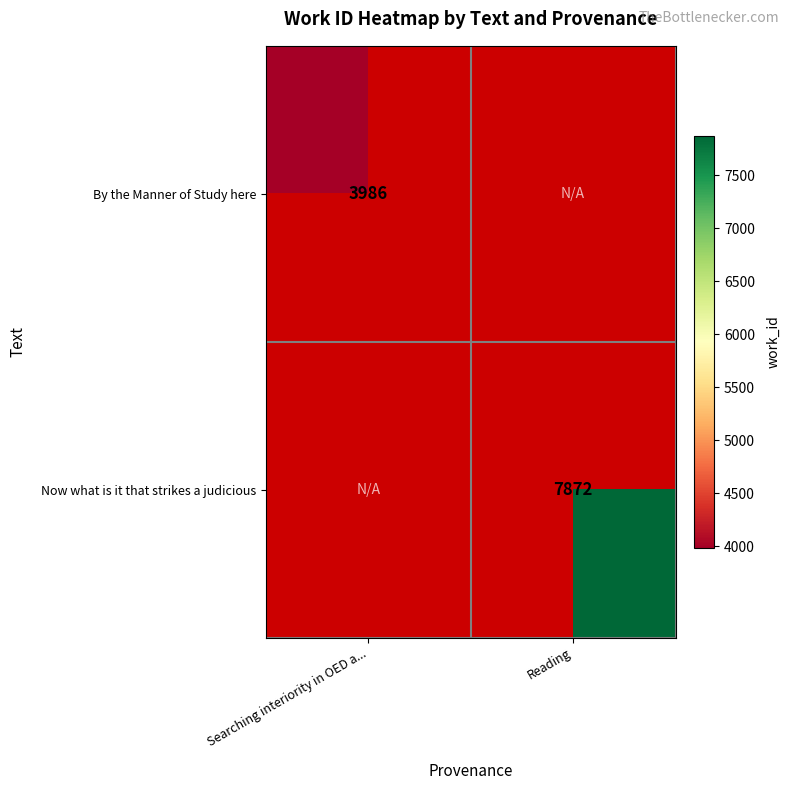

Is it true that Now what is it that strikes a judicious equals 7872 at Reading?

True